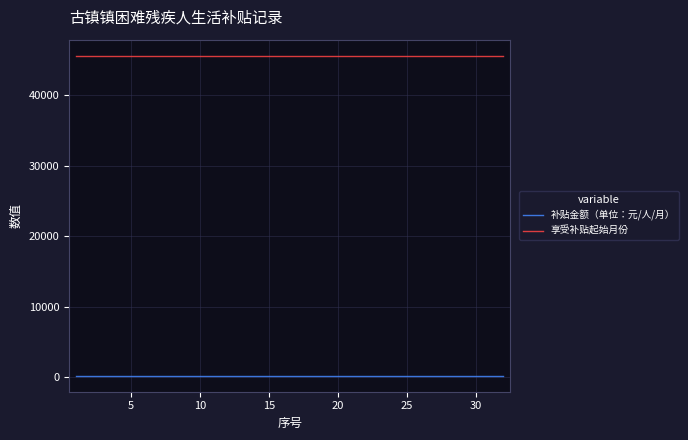

What is the minimum value for 享受补贴起始月份?

45597